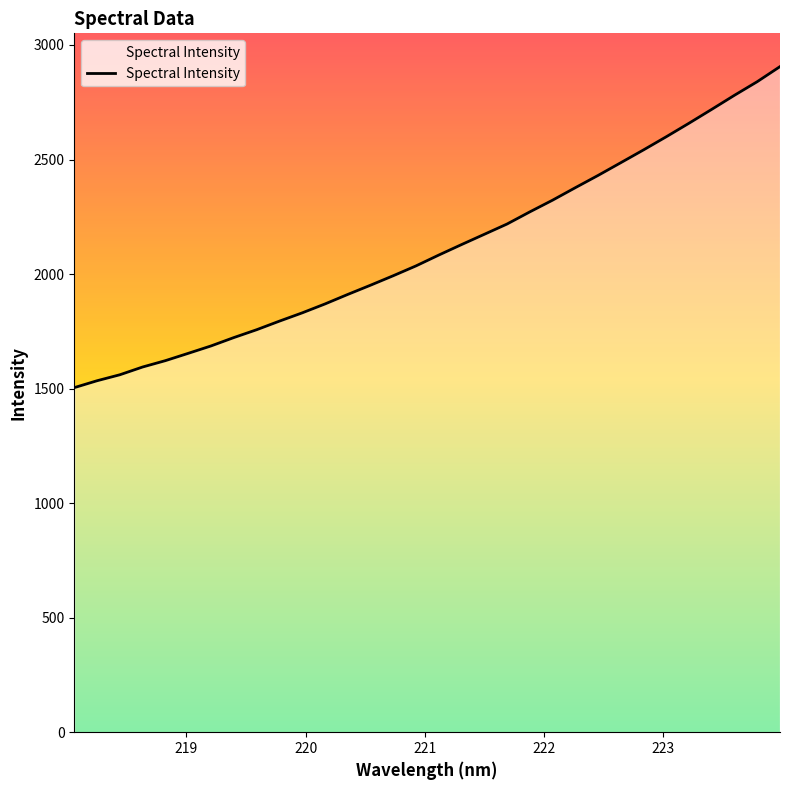

What is the difference between the maximum and minimum values?

1401.4